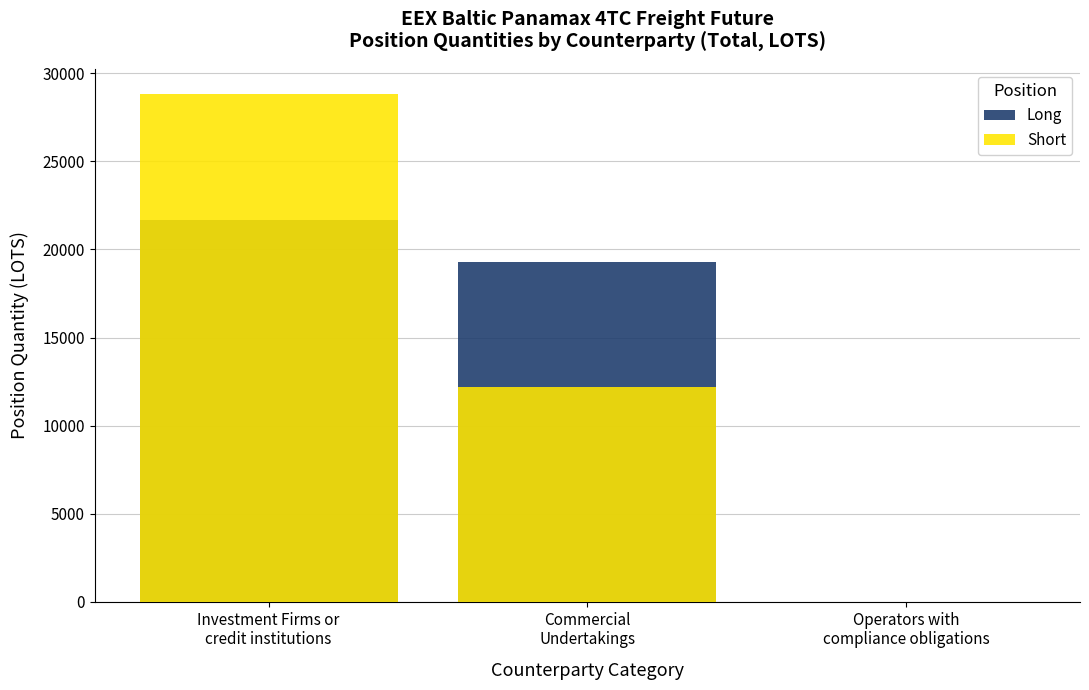

The value of Long at Commercial
Undertakings is 19283.2. True or false?

True